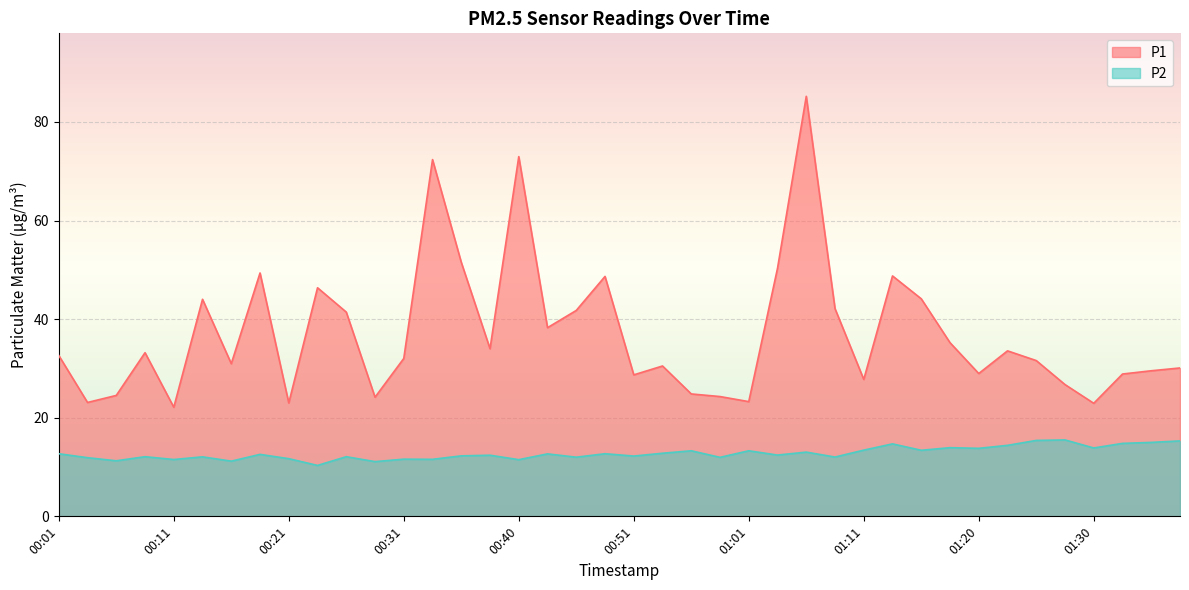

What position from the right is 00:11?

36